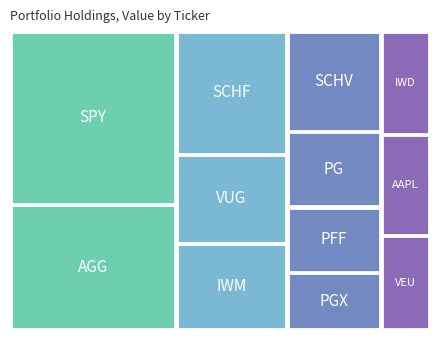

Reading left to right, extract all data points from this chart.

30212000	21827000	14345000	10383000	10123000	9878000	7465000	6450000	5679000	5345000	5196000	4856000